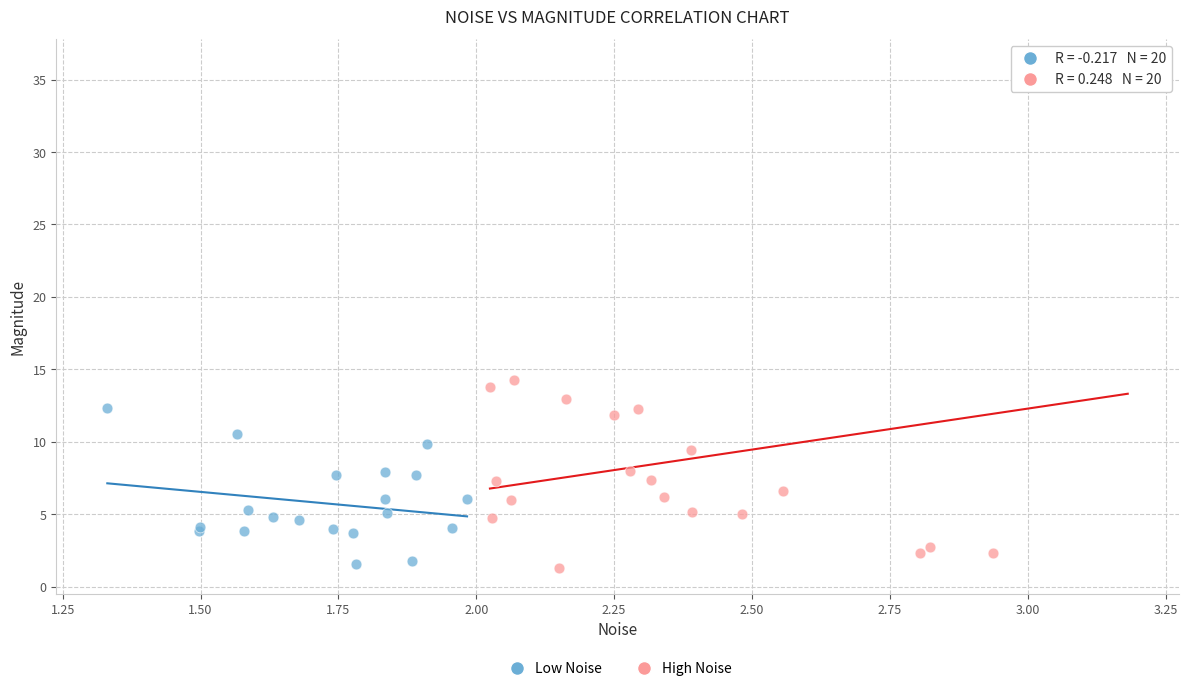

Which series has the widest spread of Y values?

High Noise